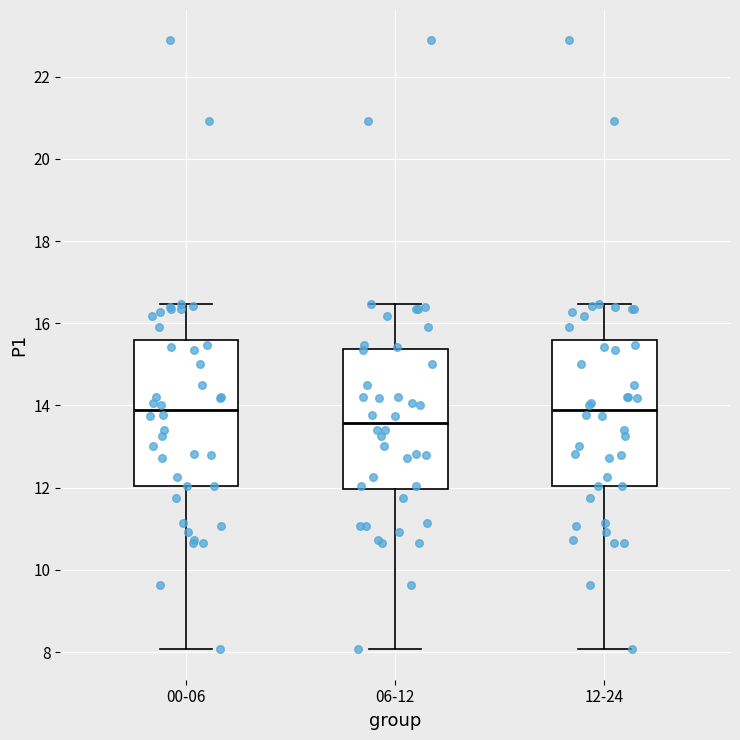

Reading left to right, transcribe this box plot: for each box, give where its median line is, the range the box spans, and where its two whiskers end, as read against the y-axis. The values are not printed on the chart, so give them approximately, as read against the axis.

00-06: median 13.8, box 12.0 to 15.6, whiskers 8.0 to 16.4
06-12: median 13.6, box 12.0 to 15.4, whiskers 8.0 to 16.4
12-24: median 13.8, box 12.0 to 15.6, whiskers 8.0 to 16.4